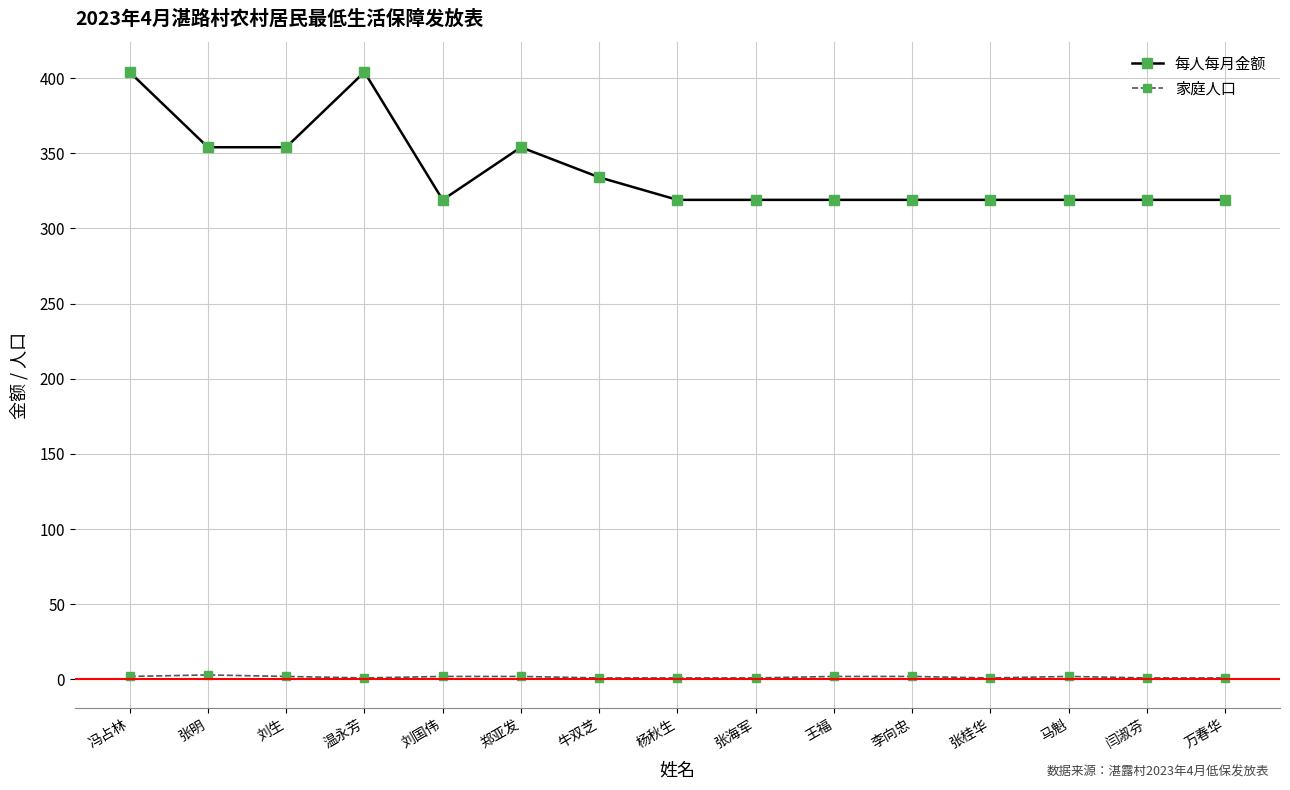

True or false: 每人每月金额 has more than 0 points higher than both neighbors.

True